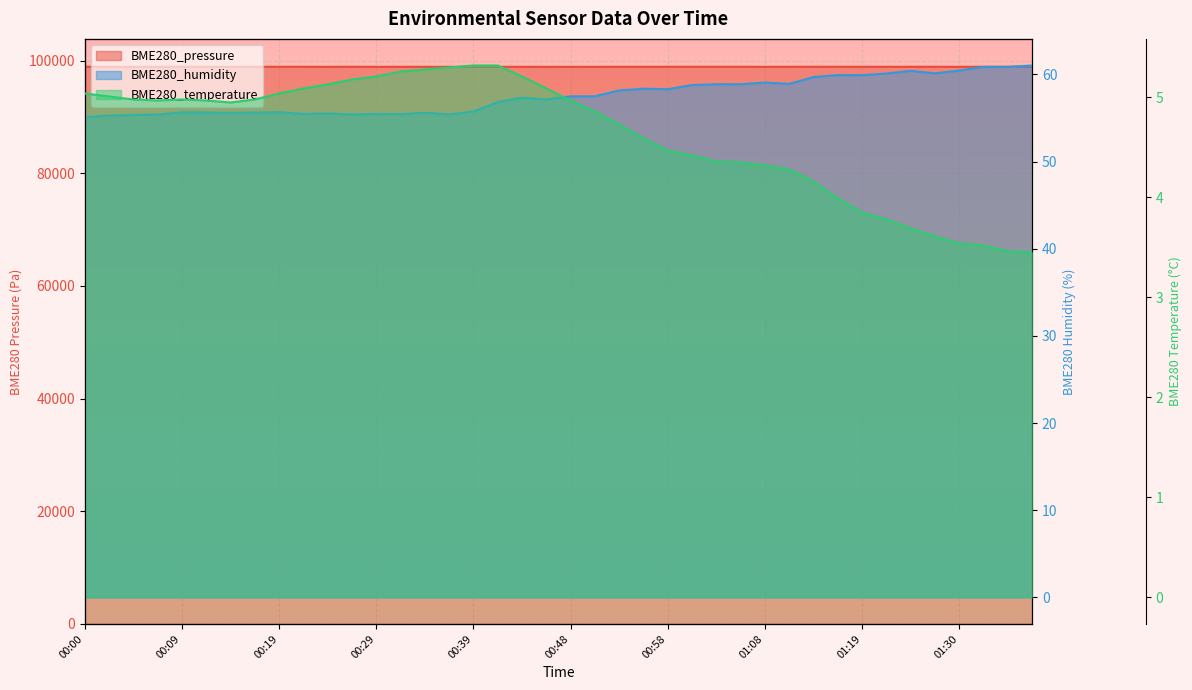

What are all the series names shown in the legend?

BME280_pressure, BME280_humidity, BME280_temperature